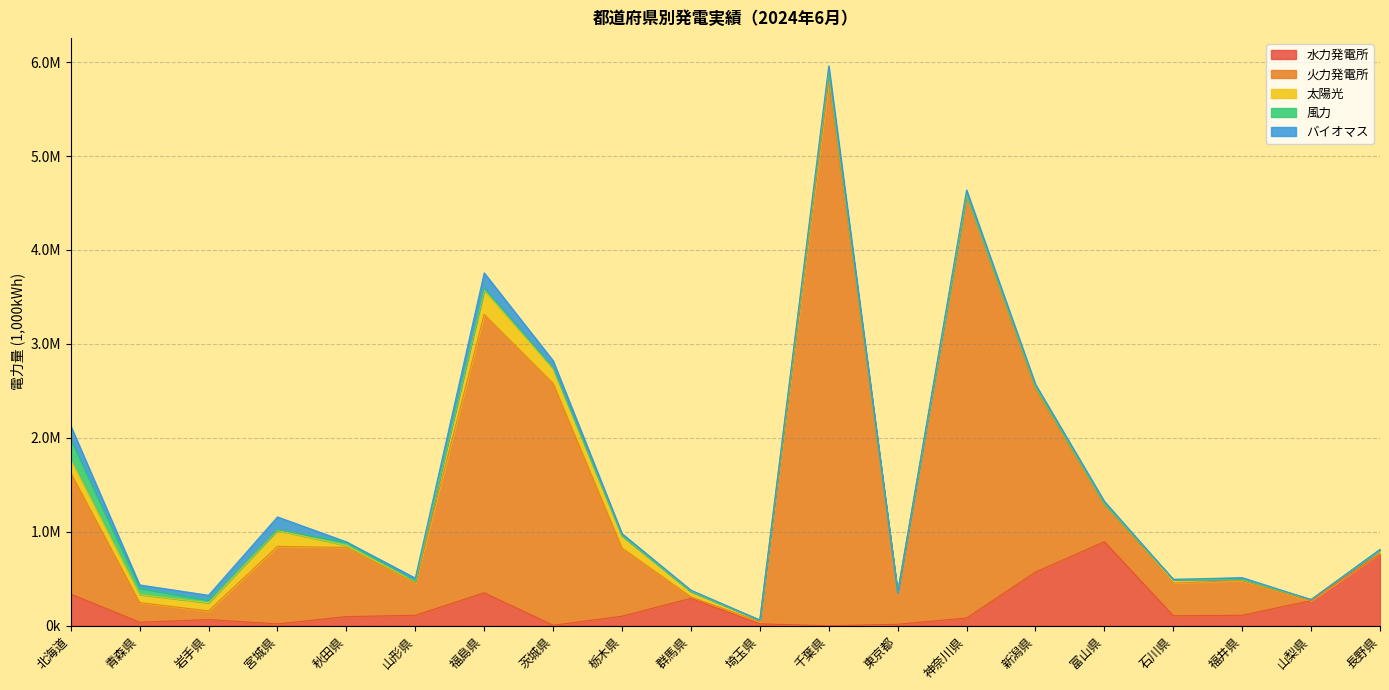

Reading left to right, what are all the values shown in this chart?

水力発電所: 337110.0	37439.0	65189.0	19373.0	96997.0	110778.0	350753.0	4857.0	101461.0	291755.0	19792.0	0.0	15415.0	82340.0	571452.0	893905.0	106008.0	111373.5	267485.0	766541.0
火力発電所: 1292238.0	209335.0	92488.4	825610.0	736273.0	340977.0	2962951.5	2575185.1	725294.0	14604.0	22152.0	5794357.4	335006.0	4498868.0	1944272.8	398817.0	348741.0	370936.0	0.0	7578.0
太陽光: 141568.8	85158.0	86146.0	171297.6	21032.4	19968.8	256482.0	160276.3	132057.3	58863.3	18050.9	100078.4	832.0	8008.0	29158.2	5597.6	37240.0	7822.0	11016.0	34410.2
風力: 214666.0	68111.7	29384.6	7197.5	37147.0	3488.1	24538.1	4954.0	0.0	0.0	0.0	3815.0	0.0	0.0	770.0	0.0	1692.0	2088.0	0.0	0.0
バイオマス: 142644.0	34529.0	51016.4	135050.0	1630.0	32322.0	161383.0	76585.2	21995.0	13524.0	921.0	61830.0	0.0	49512.0	24670.0	25676.0	0.0	19925.0	0.0	5211.0